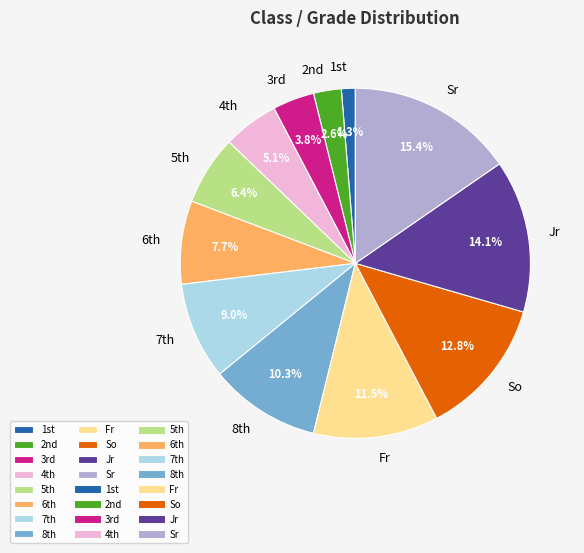

Rank the categories by value from highest to lowest.

Sr, Jr, So, Fr, 8th, 7th, 6th, 5th, 4th, 3rd, 2nd, 1st